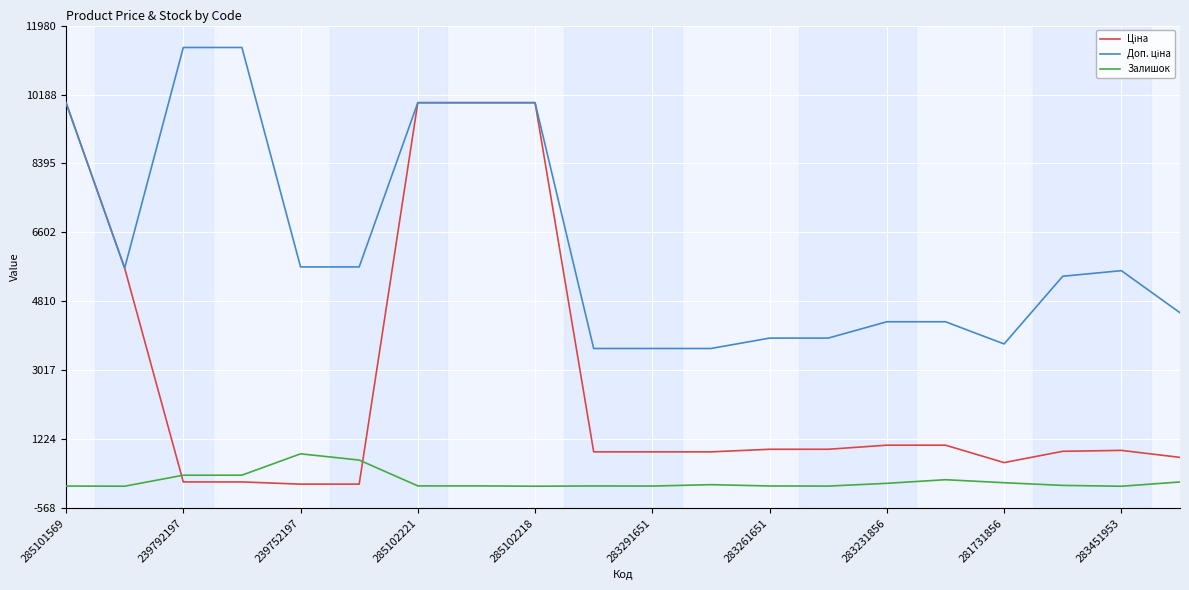

What is the maximum value shown in the chart?

11410.0